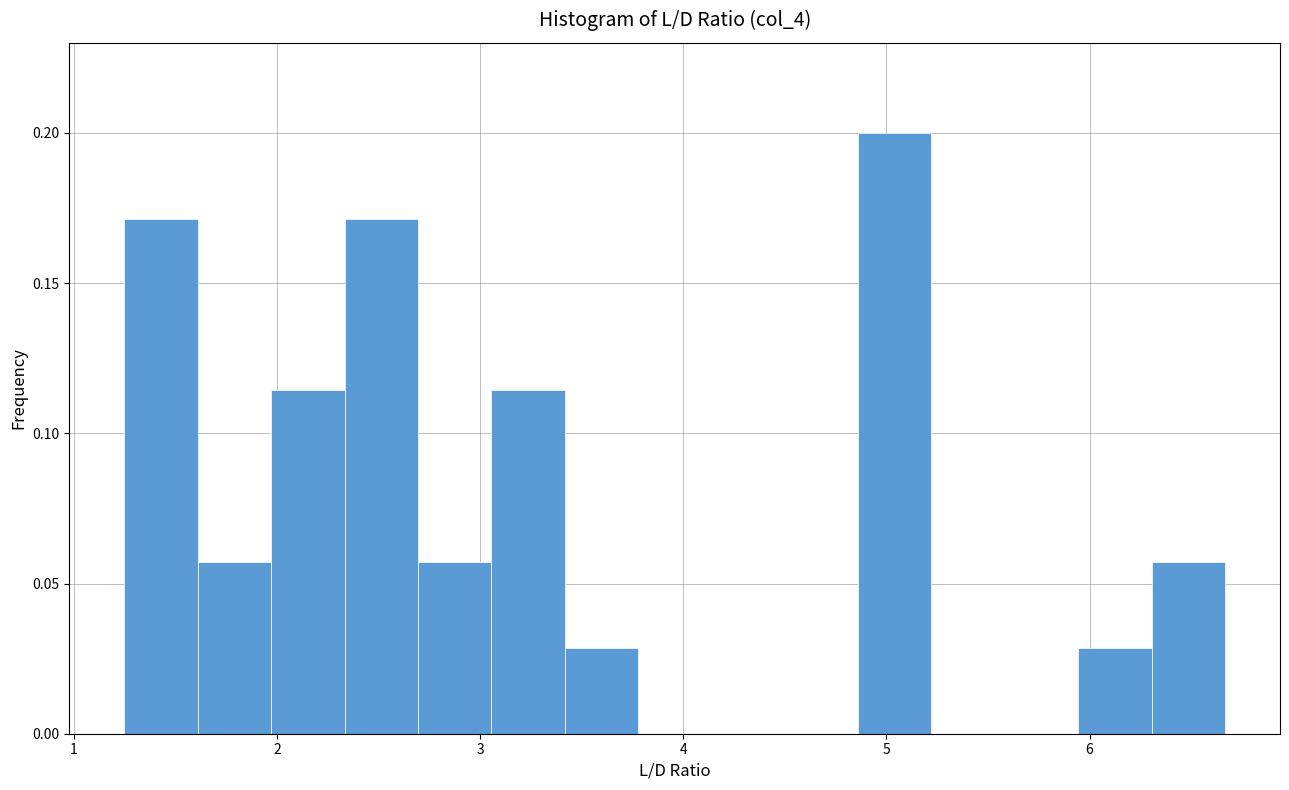

Read against the x-axis, roughly where is the centre of the tallest bar?

5.0